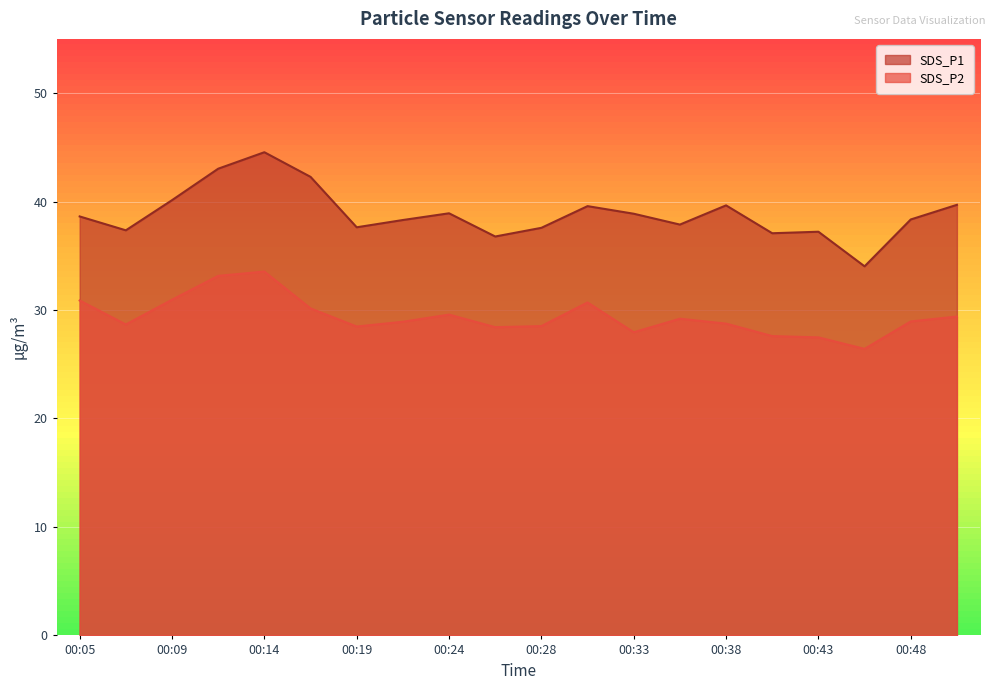

How many data points in SDS_P2 are above 28?

16